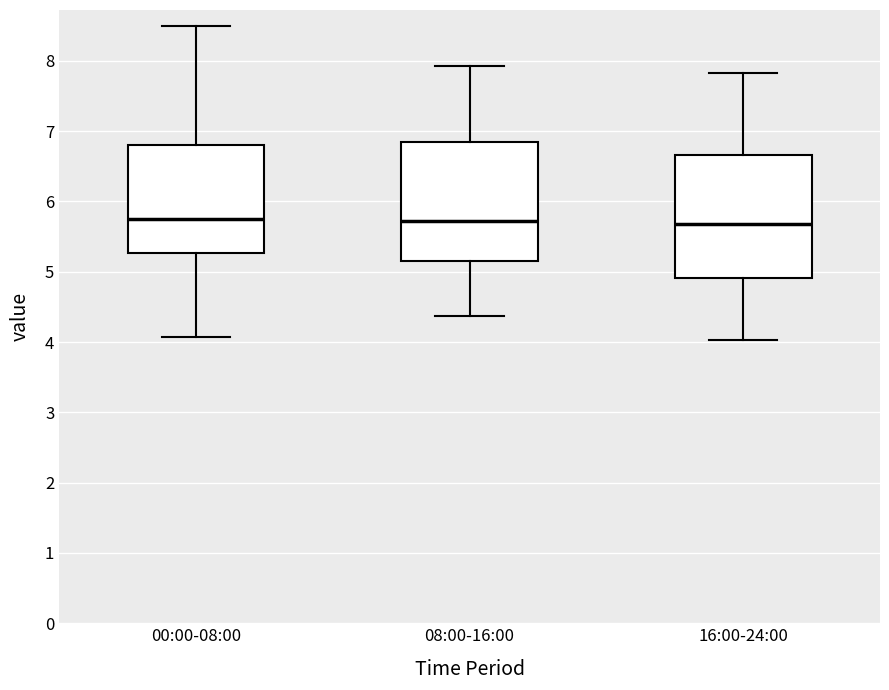

Reading left to right, read every box against the y-axis: the position of its median line, the range the box covers, and the ends of its whiskers. The values are not printed on the chart, so give them approximately, as read against the axis.

00:00-08:00: median 5.8, box 5.3 to 6.8, whiskers 4.1 to 8.5
08:00-16:00: median 5.7, box 5.2 to 6.8, whiskers 4.4 to 7.9
16:00-24:00: median 5.7, box 4.9 to 6.7, whiskers 4.0 to 7.8